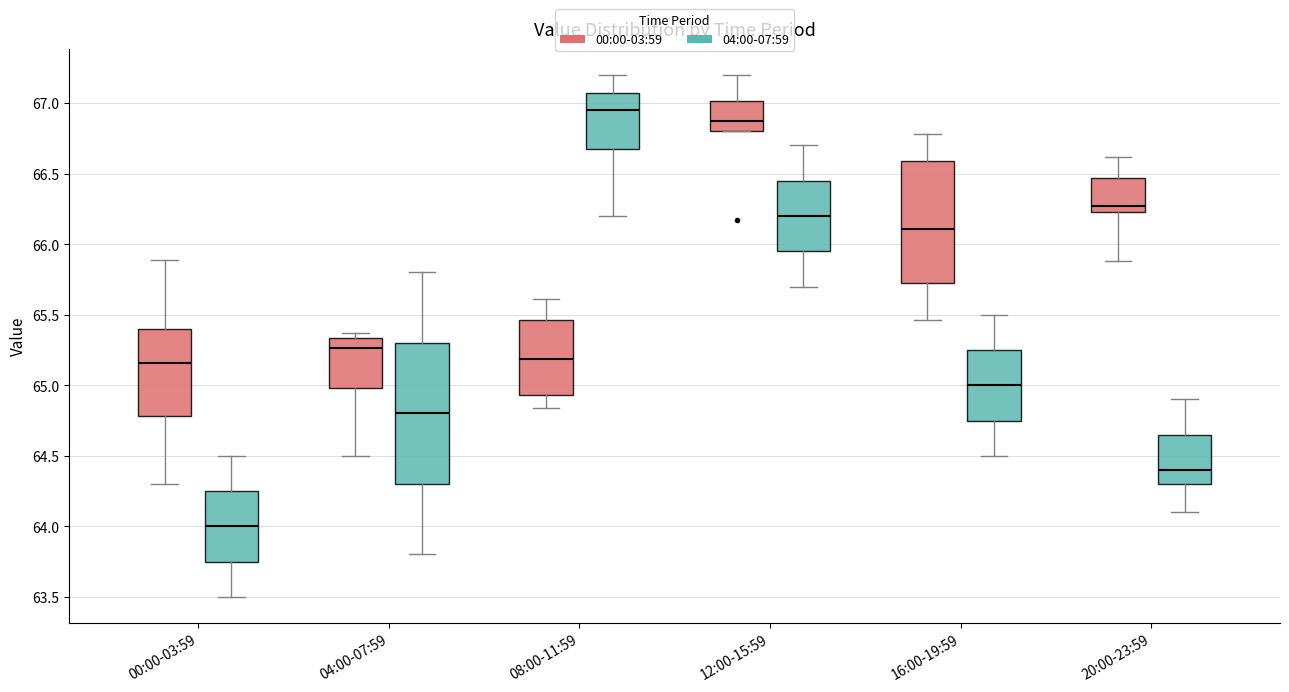

Reading left to right, transcribe this box plot: for each box, give where its median line is, the range the box spans, and where its two whiskers end, as read against the y-axis. The values are not printed on the chart, so give them approximately, as read against the axis.

00:00-03:59 (00:00-03:59): median 65.15, box 64.80 to 65.40, whiskers 64.30 to 65.90
00:00-03:59 (04:00-07:59): median 64.00, box 63.75 to 64.25, whiskers 63.50 to 64.50
04:00-07:59 (00:00-03:59): median 65.25, box 65.00 to 65.35, whiskers 64.50 to 65.35 (just above the box's upper edge)
04:00-07:59 (04:00-07:59): median 64.80, box 64.30 to 65.30, whiskers 63.80 to 65.80
08:00-11:59 (00:00-03:59): median 65.20, box 64.95 to 65.45, whiskers 64.85 to 65.60
08:00-11:59 (04:00-07:59): median 66.95, box 66.70 to 67.10, whiskers 66.20 to 67.20
12:00-15:59 (00:00-03:59): median 66.90, box 66.80 to 67.00, whiskers 66.80 to 67.20
12:00-15:59 (04:00-07:59): median 66.20, box 65.95 to 66.45, whiskers 65.70 to 66.70
16:00-19:59 (00:00-03:59): median 66.10, box 65.75 to 66.60, whiskers 65.45 to 66.80
16:00-19:59 (04:00-07:59): median 65.00, box 64.75 to 65.25, whiskers 64.50 to 65.50
20:00-23:59 (00:00-03:59): median 66.25 (just above the box's lower edge), box 66.25 to 66.45, whiskers 65.90 to 66.60
20:00-23:59 (04:00-07:59): median 64.40, box 64.30 to 64.65, whiskers 64.10 to 64.90